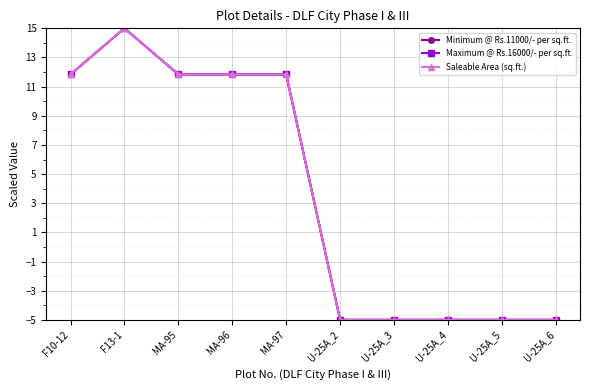

Is this an area chart (filled region under the line)?

No